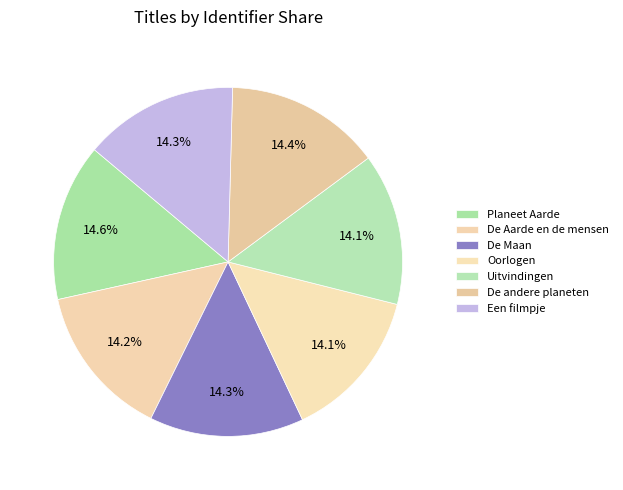

How many segments does this pie chart have?

7